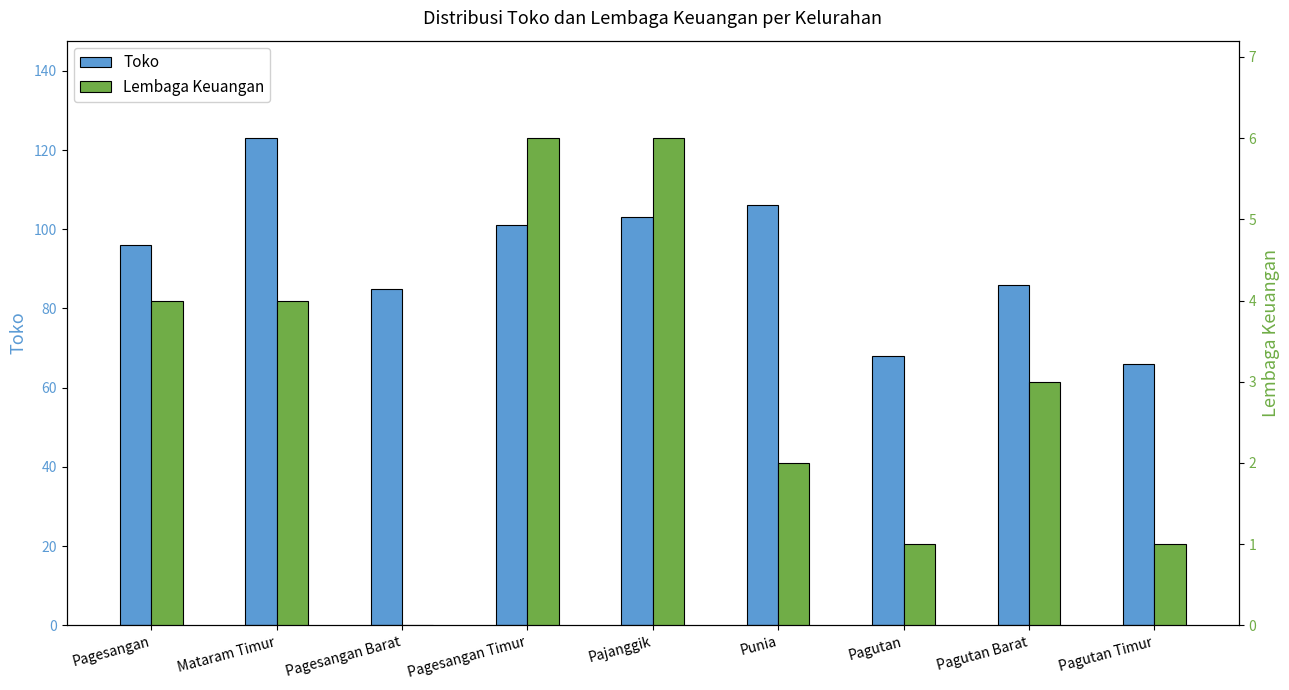

How many bars are there in each group?

2